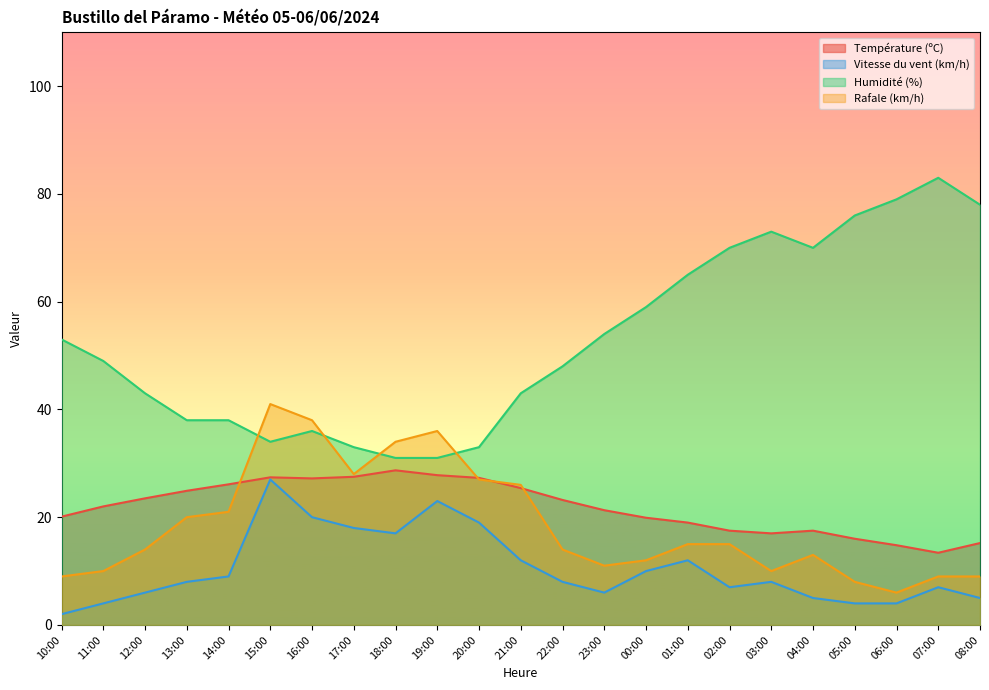

What are all the series names shown in the legend?

Température (ºC), Vitesse du vent (km/h), Humidité (%), Rafale (km/h)